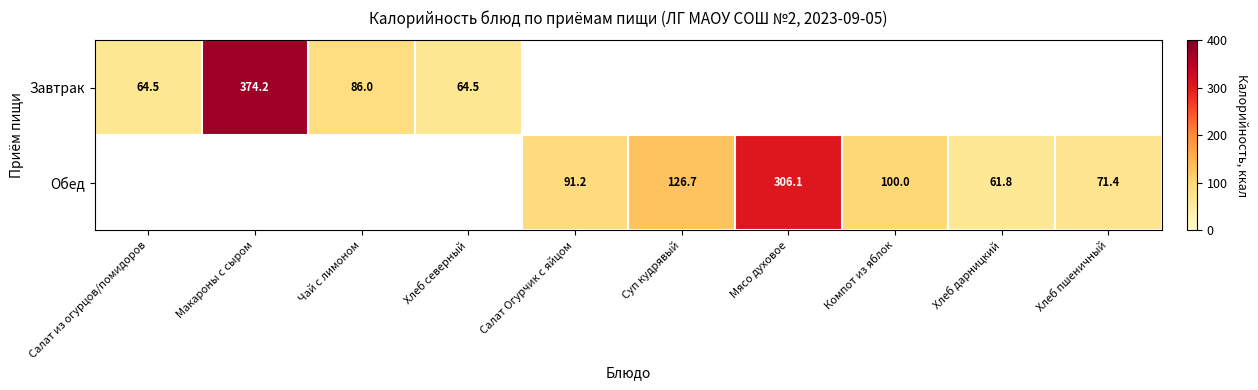

How many series are shown in this chart?

2